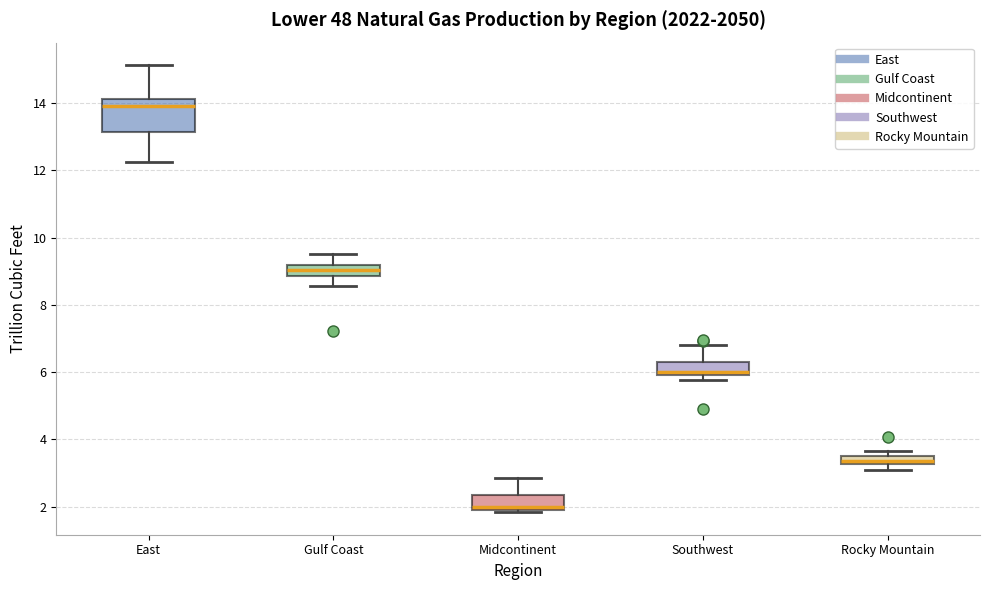

Comparing the boxes themselves (not the whiskers), which one is the tallest?

East